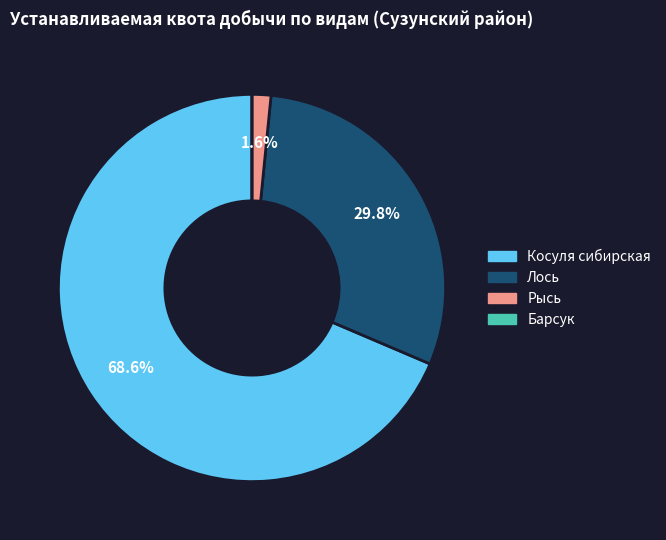

Is there a majority slice in this chart?

Yes